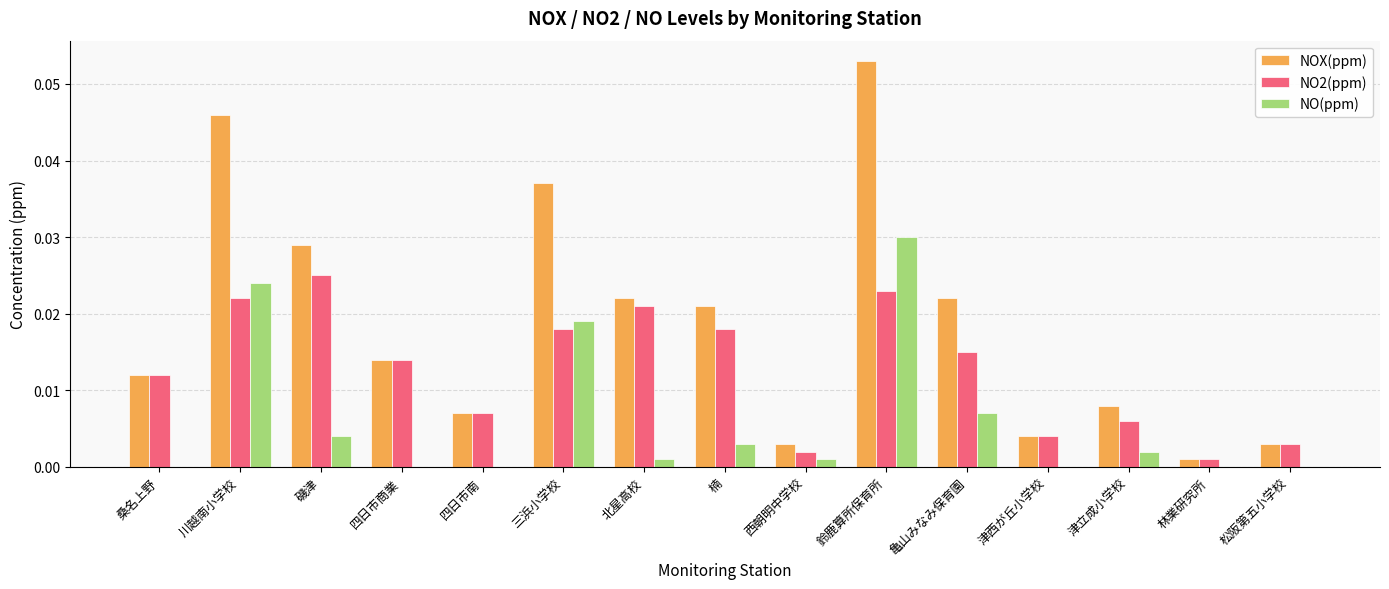

At which category is the sum across all series the highest?

鈴鹿算所保育所